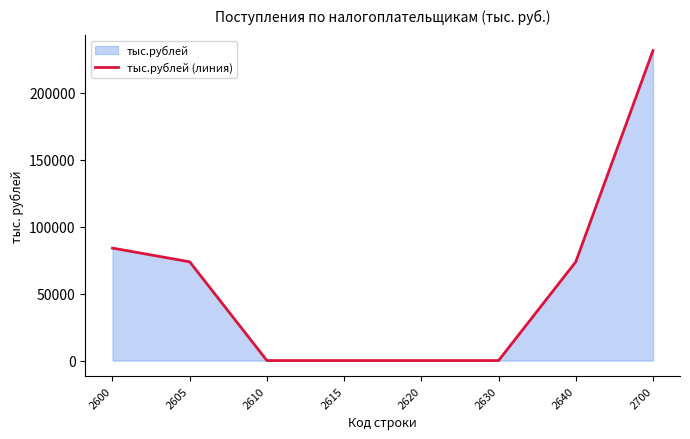

List the labels in order of value, largest first.

2700, 2600, 2605, 2640, 2610, 2615, 2620, 2630